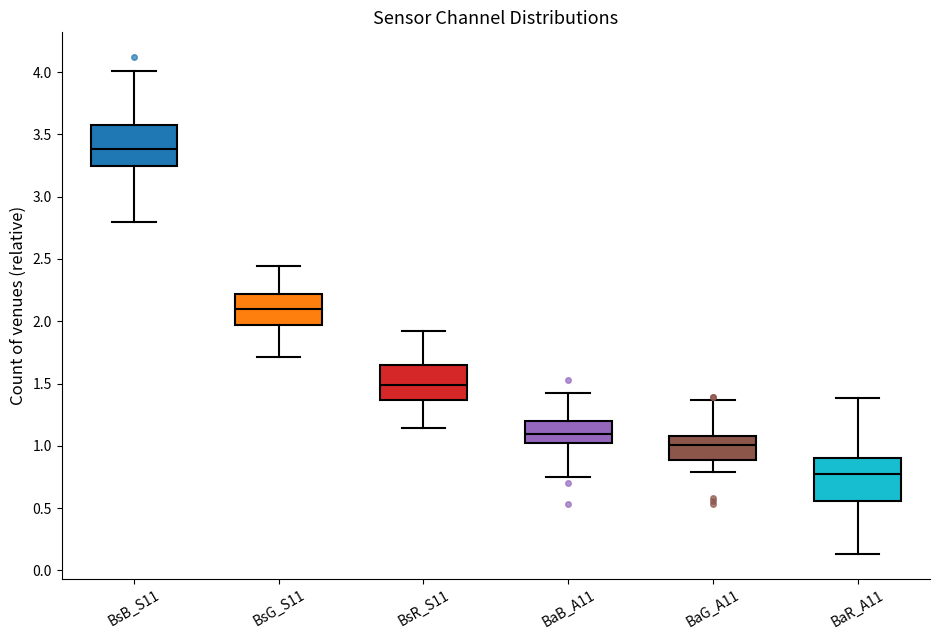

Where does the upper whisker of the box for BaG_A11 end on the y-axis? The values are not printed on the chart, so give them approximately, as read against the axis.

1.35